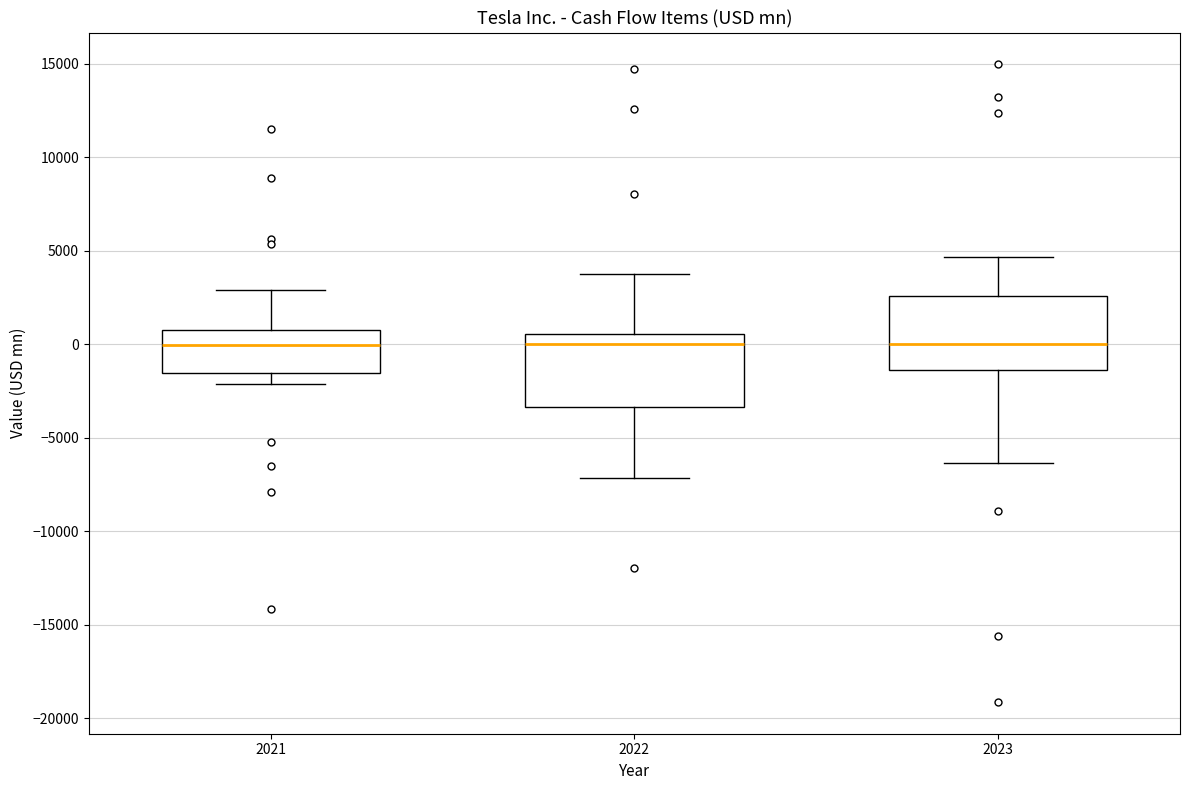

Where does the lower whisker of the box at x = 2022 end on the y-axis? The values are not printed on the chart, so give them approximately, as read against the axis.

-7000